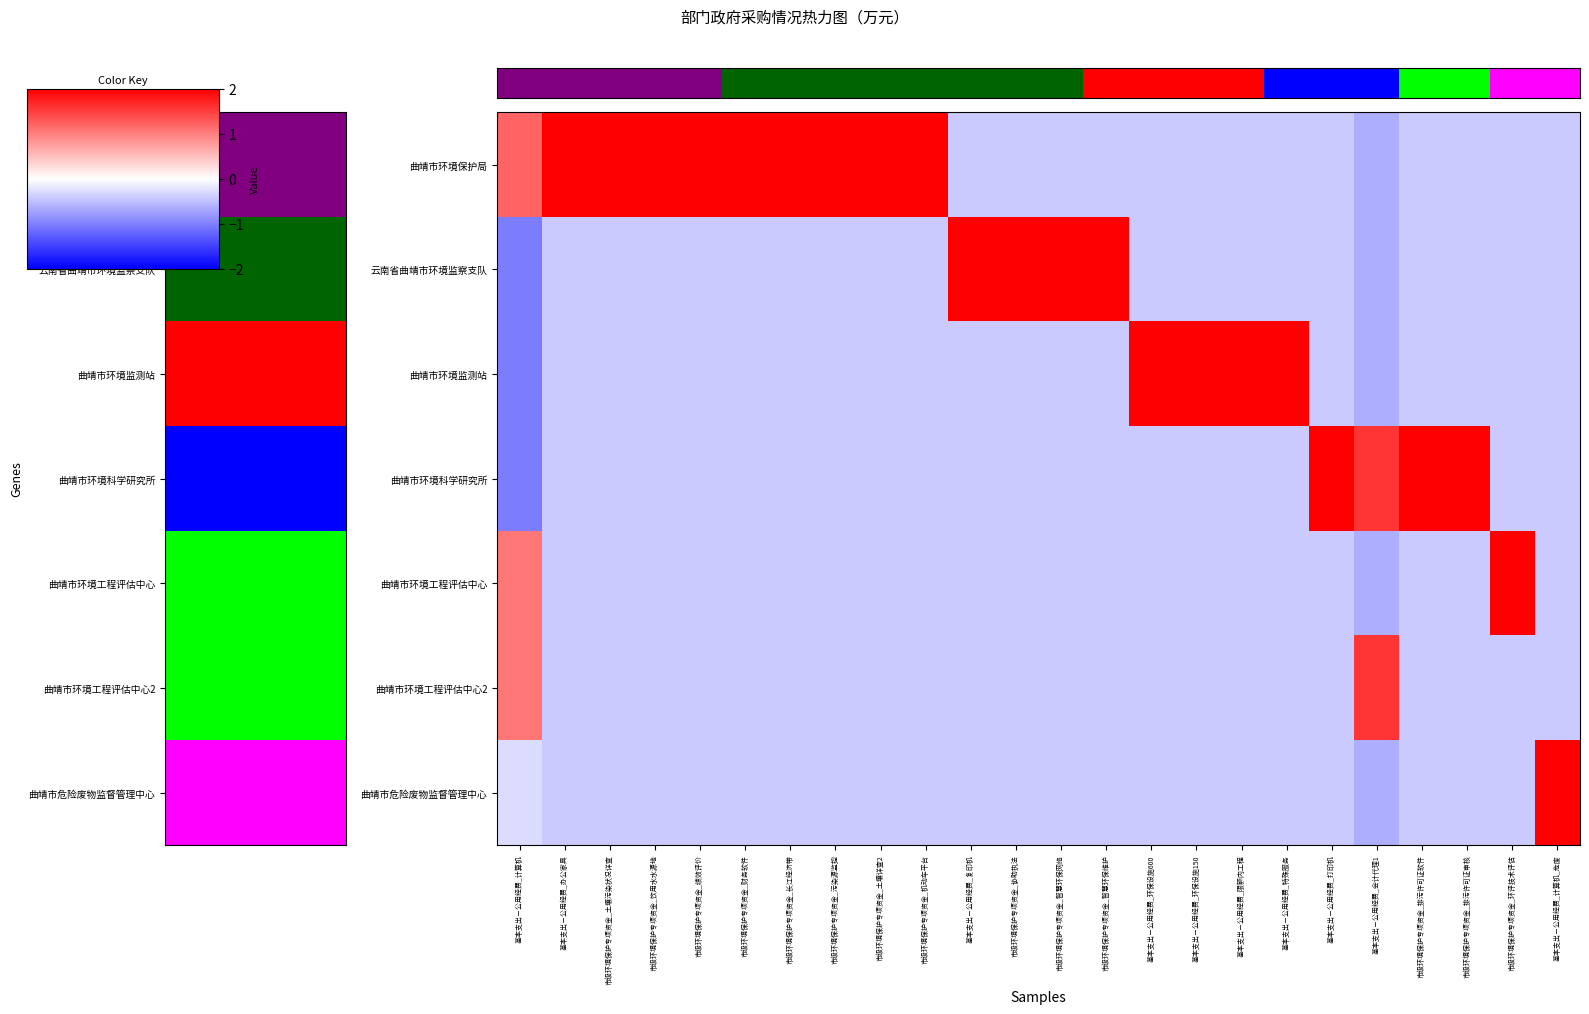

What is the greatest value displayed?

2.4